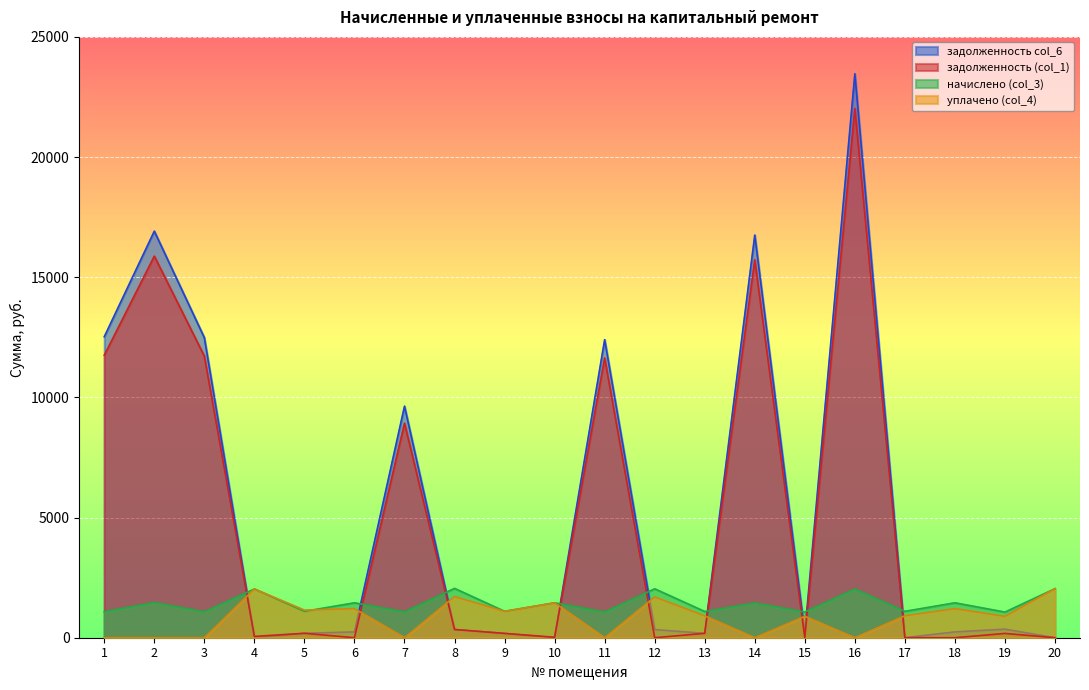

Which series has the largest total across all categories?

задолженность col_6